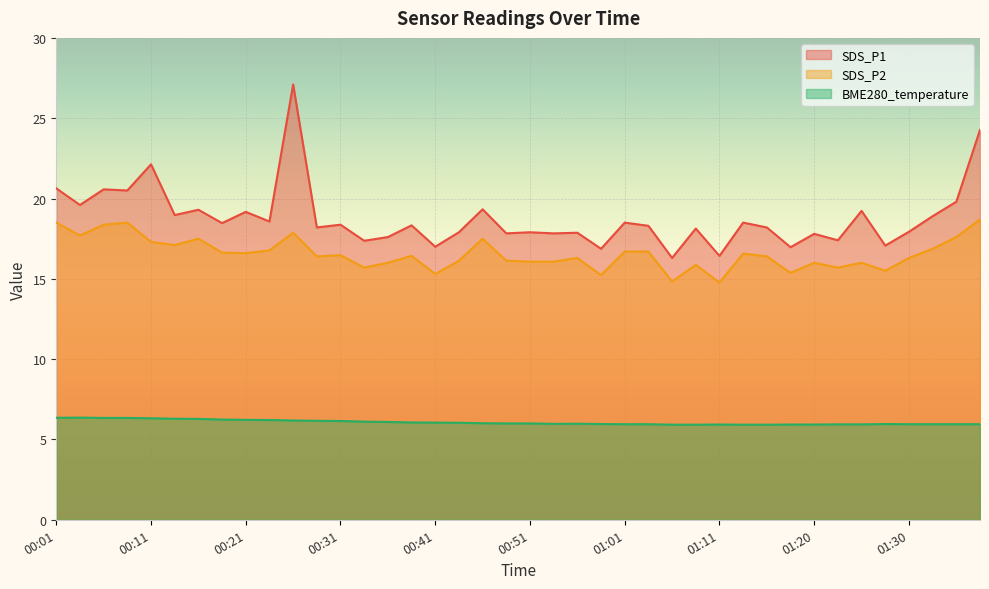

How many data points in SDS_P2 are above 16?

28